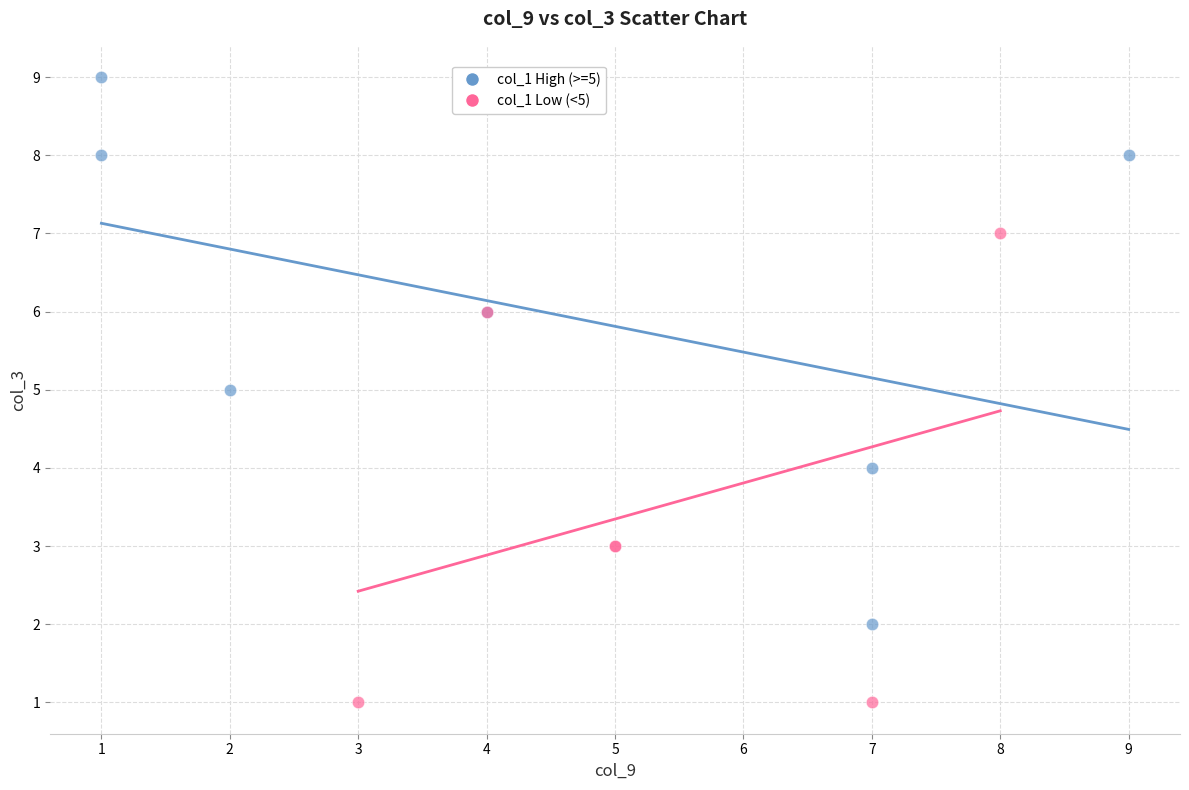

Which series has the widest spread of Y values?

col_1 High (>=5)